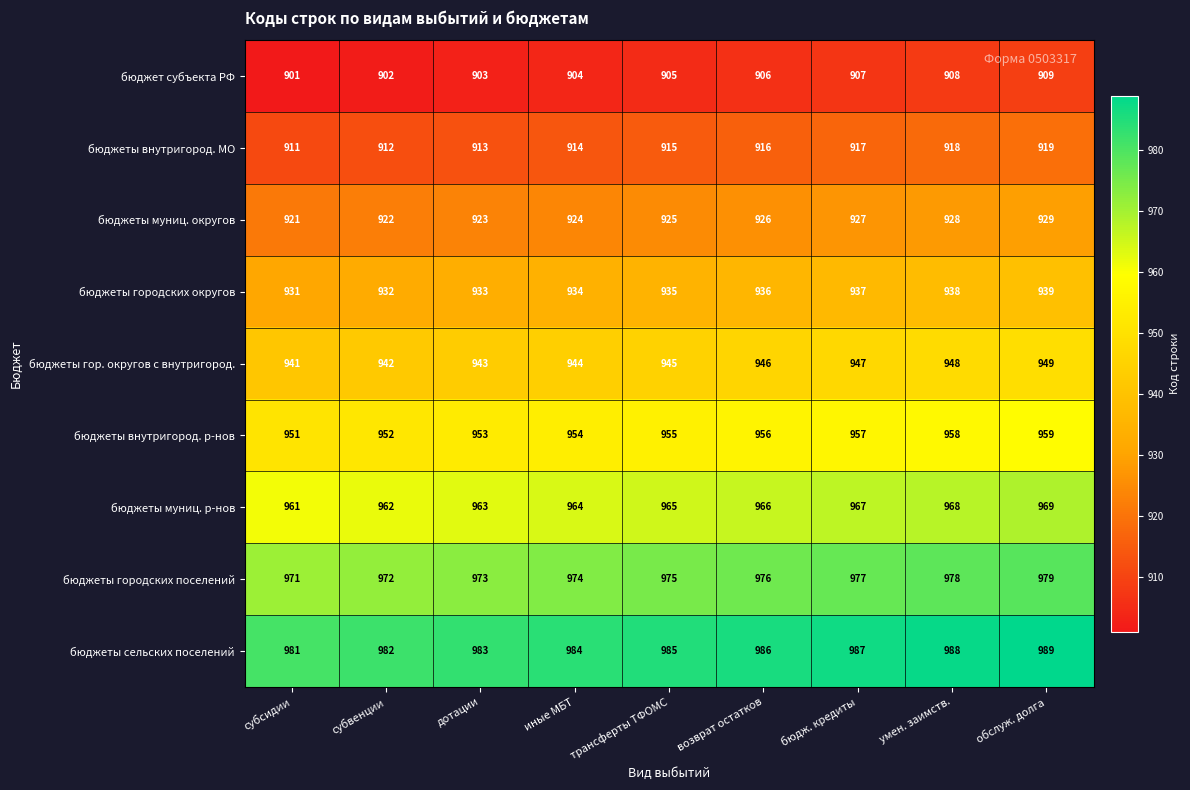

The value of бюджеты муниц. округов at обслуж. долга is 929. True or false?

True